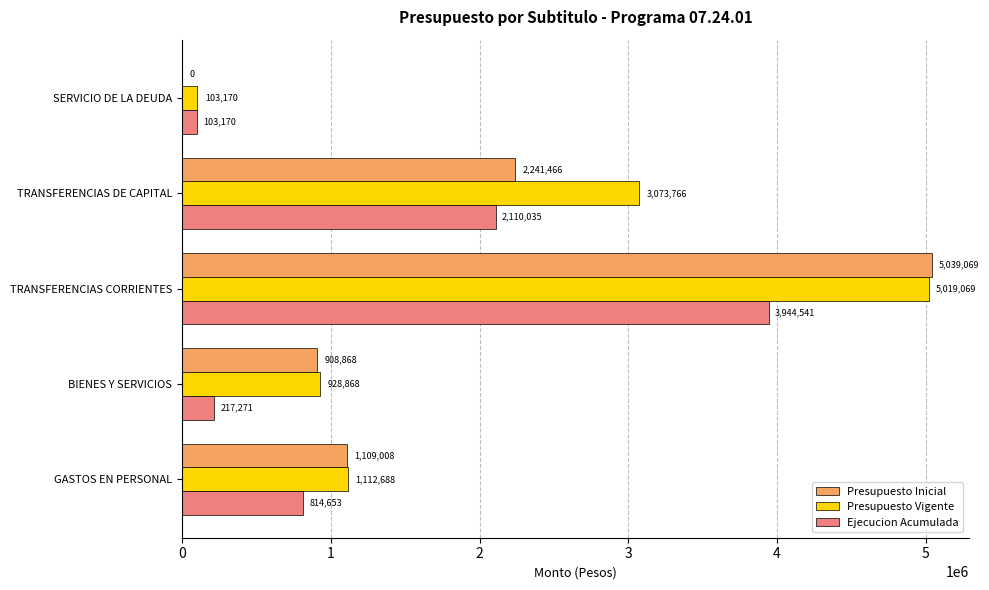

At which label is Presupuesto Vigente closest to 2561119?

TRANSFERENCIAS DE CAPITAL